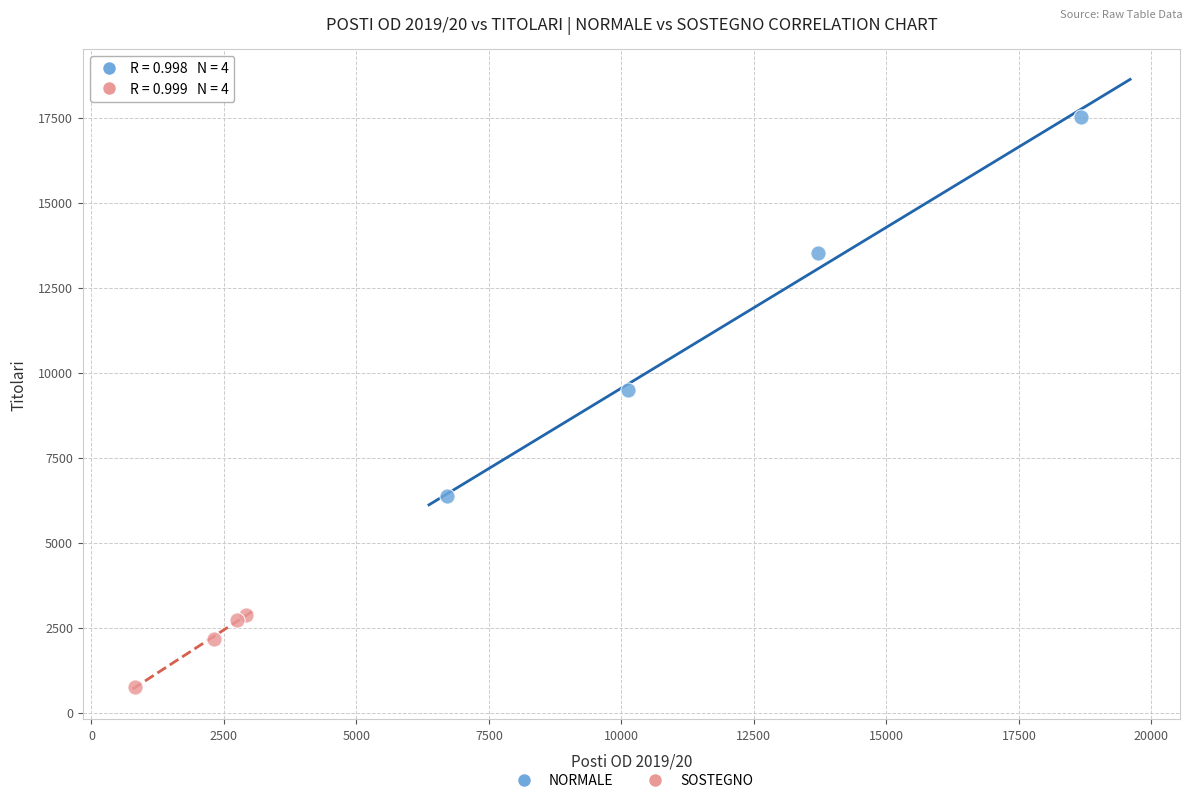

Which series contains the highest Y value?

NORMALE